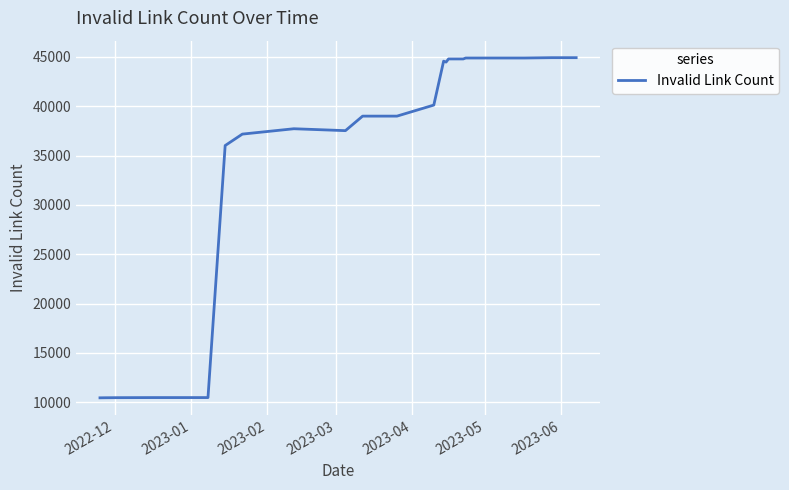

How many categories are shown in the chart?

23